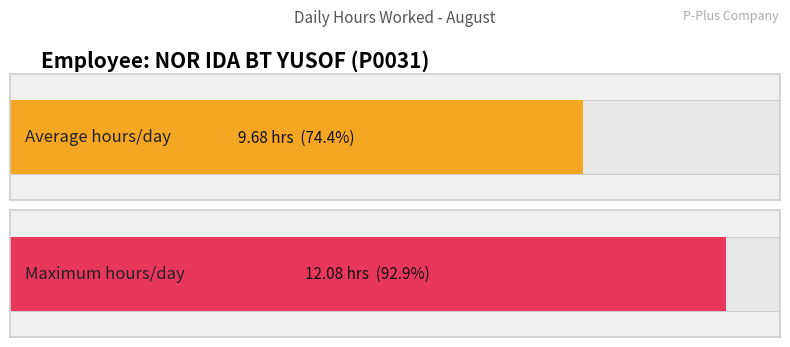

True or false: the data shows 4.9 at Day 19.

False